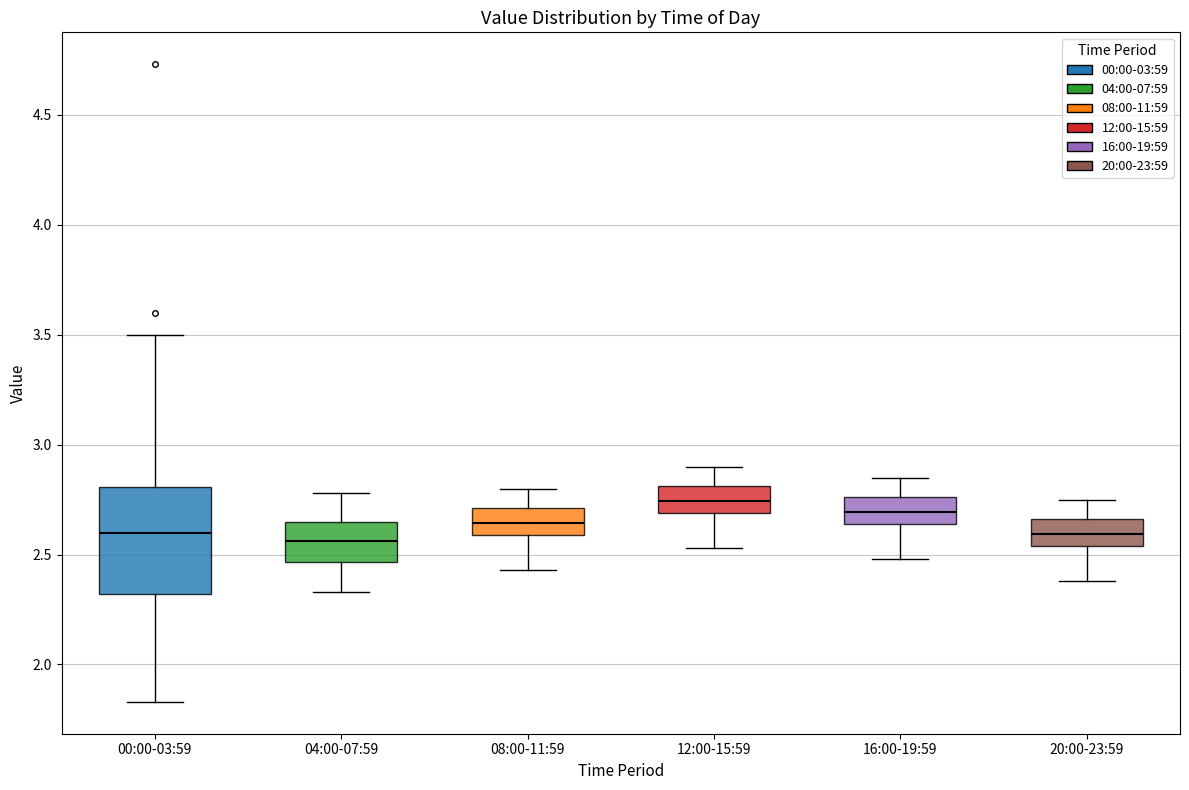

Reading left to right, transcribe this box plot: for each box, give where its median line is, the range the box spans, and where its two whiskers end, as read against the y-axis. The values are not printed on the chart, so give them approximately, as read against the axis.

00:00-03:59: median 2.60, box 2.30 to 2.80, whiskers 1.85 to 3.50
04:00-07:59: median 2.55, box 2.45 to 2.65, whiskers 2.35 to 2.80
08:00-11:59: median 2.65, box 2.60 to 2.70, whiskers 2.45 to 2.80
12:00-15:59: median 2.75, box 2.70 to 2.80, whiskers 2.55 to 2.90
16:00-19:59: median 2.70, box 2.65 to 2.75, whiskers 2.50 to 2.85
20:00-23:59: median 2.60, box 2.55 to 2.65, whiskers 2.40 to 2.75